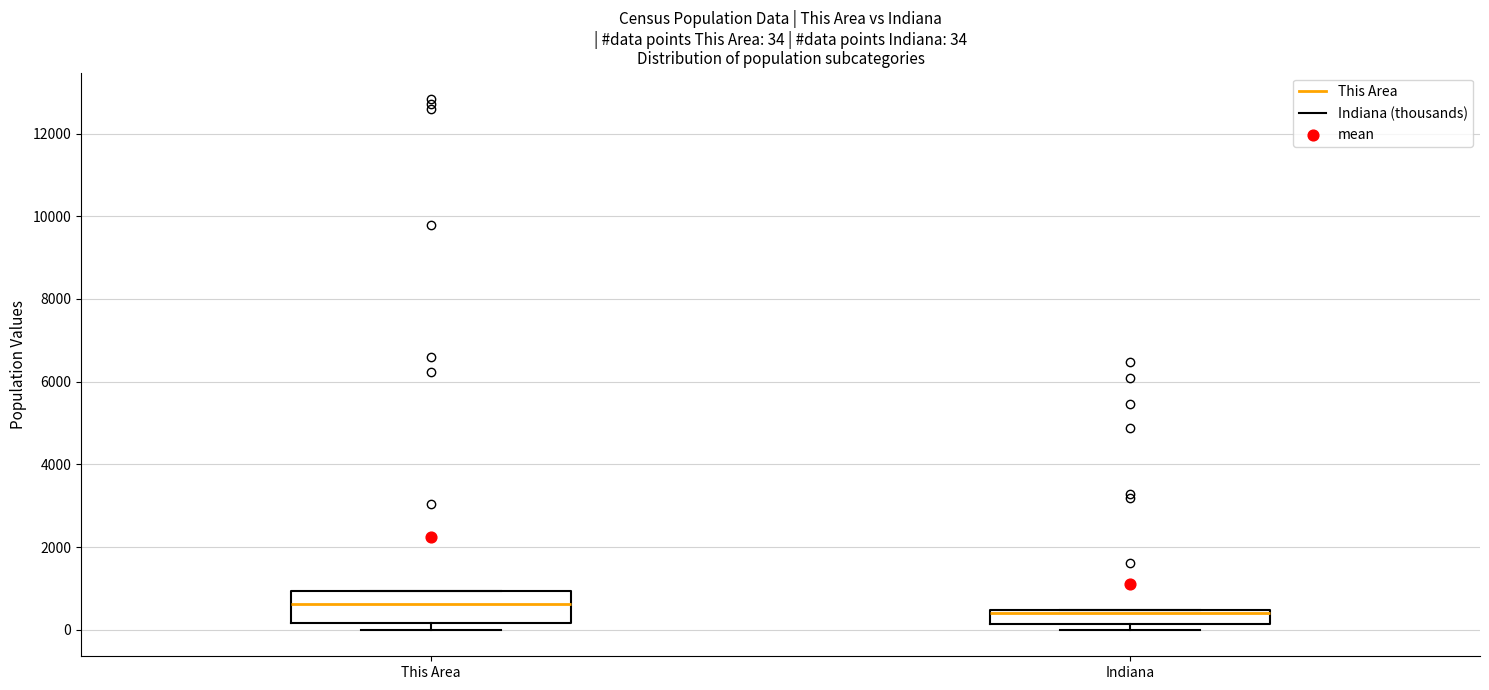

Comparing the boxes themselves (not the whiskers), which one is the tallest?

This Area